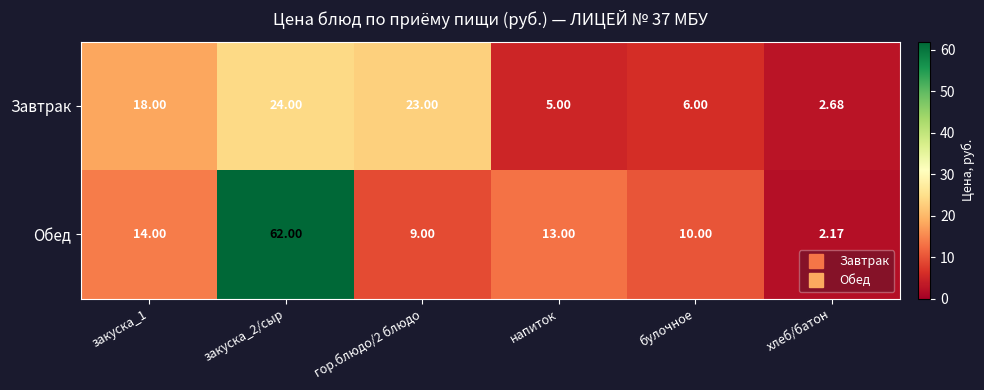

Rank the series by their maximum value, from lowest to highest.

Завтрак, Обед